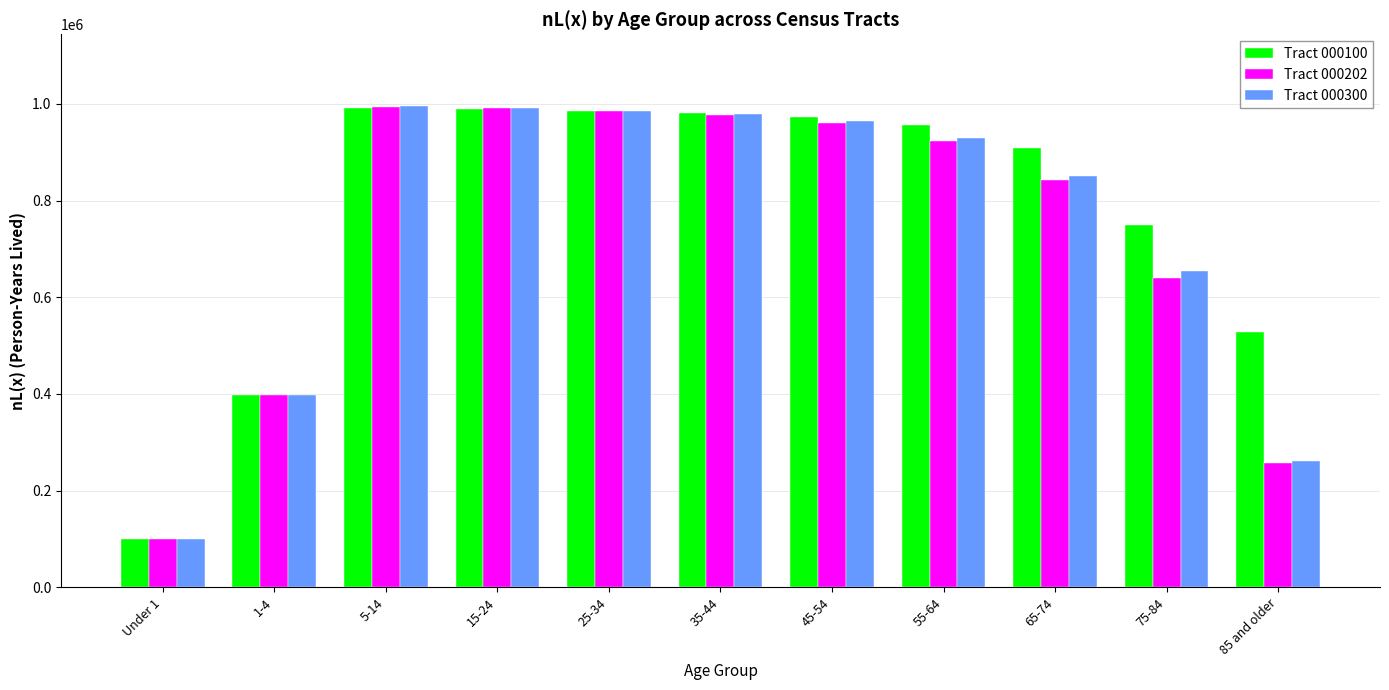

What is the maximum value shown in the chart?

994798